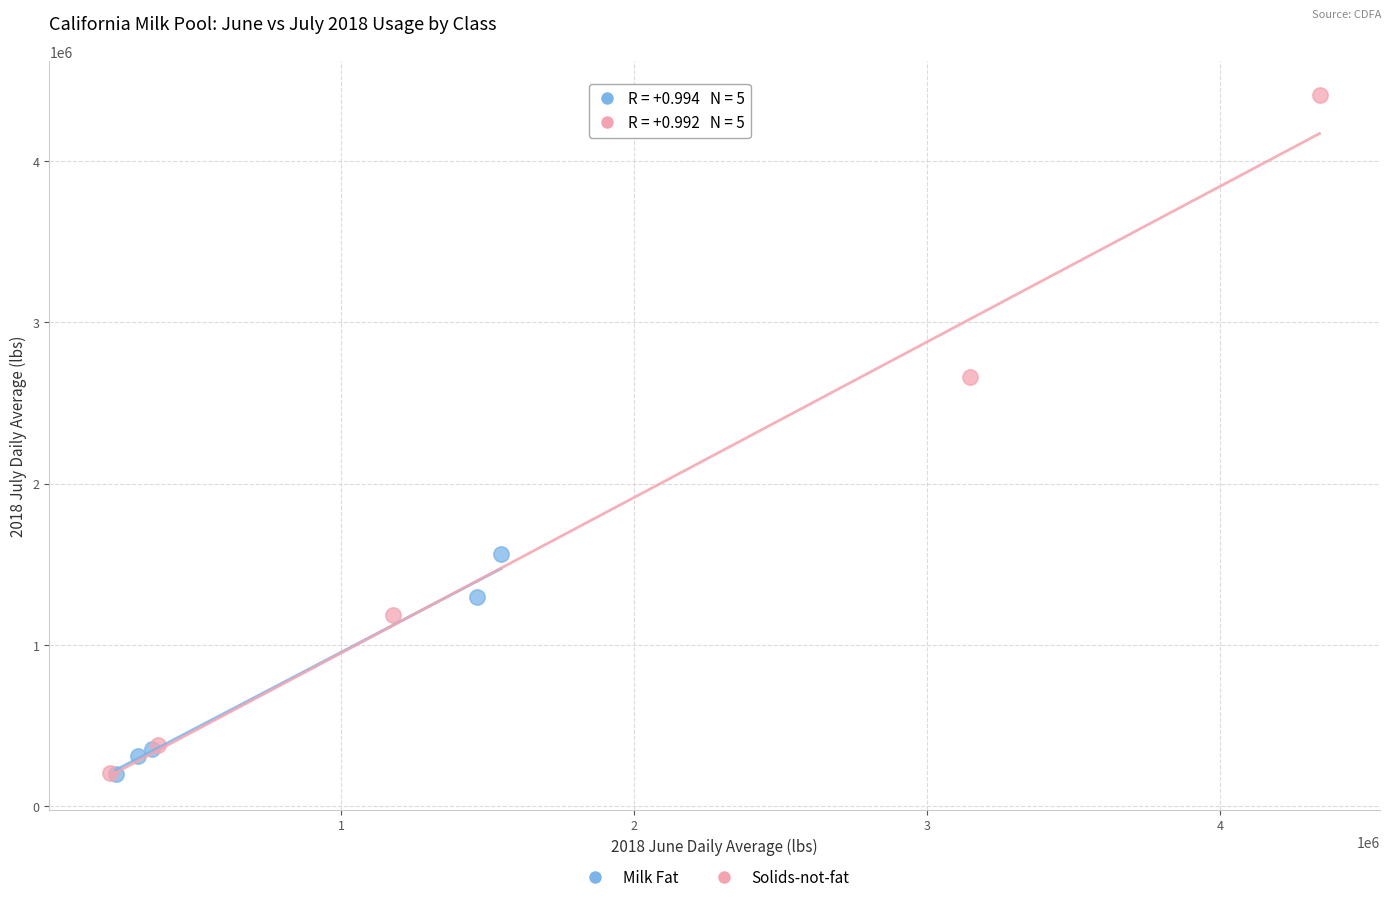

What are all the series names shown in the legend?

Milk Fat, Solids-not-fat